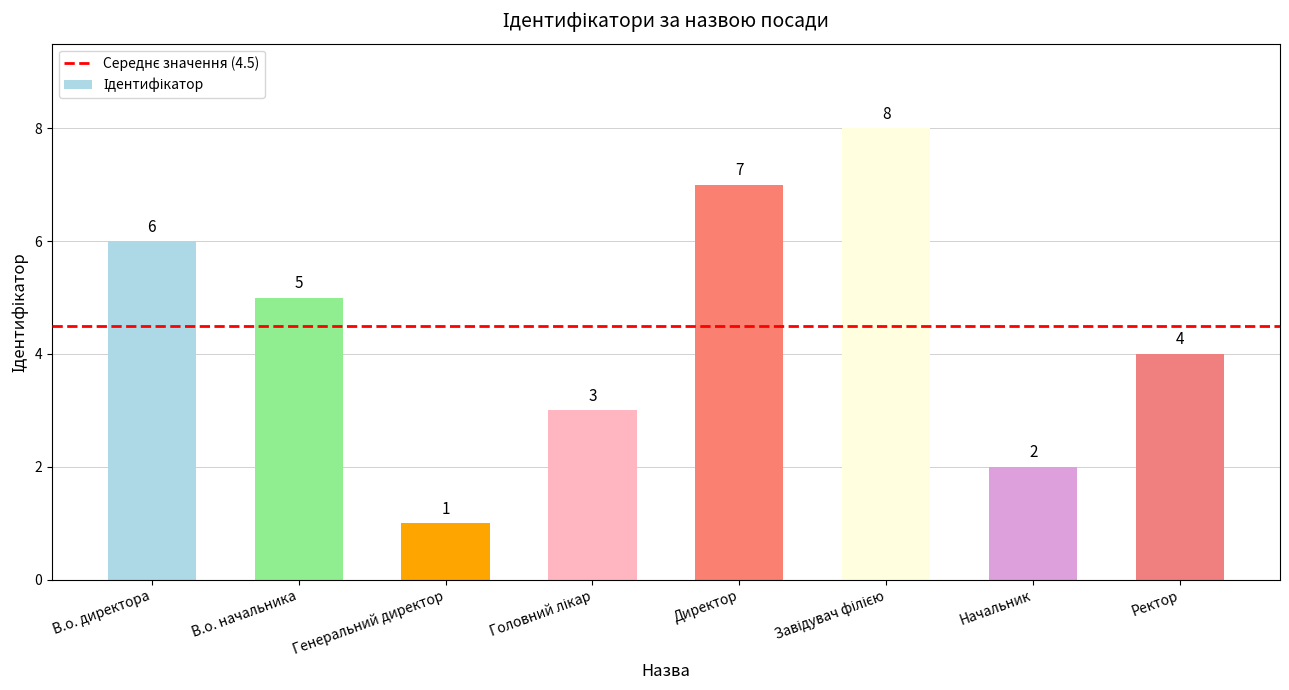

Reading left to right, transcribe all the data shown in this chart.

6	5	1	3	7	8	2	4